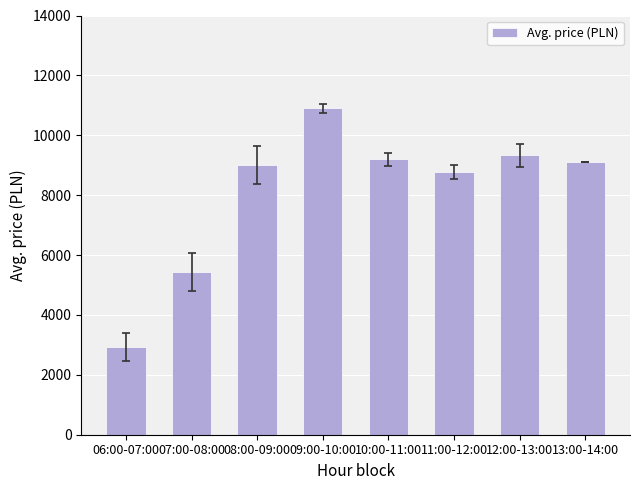

What is the ratio of the value at 09:00-10:00 to the value at 07:00-08:00?

2.0